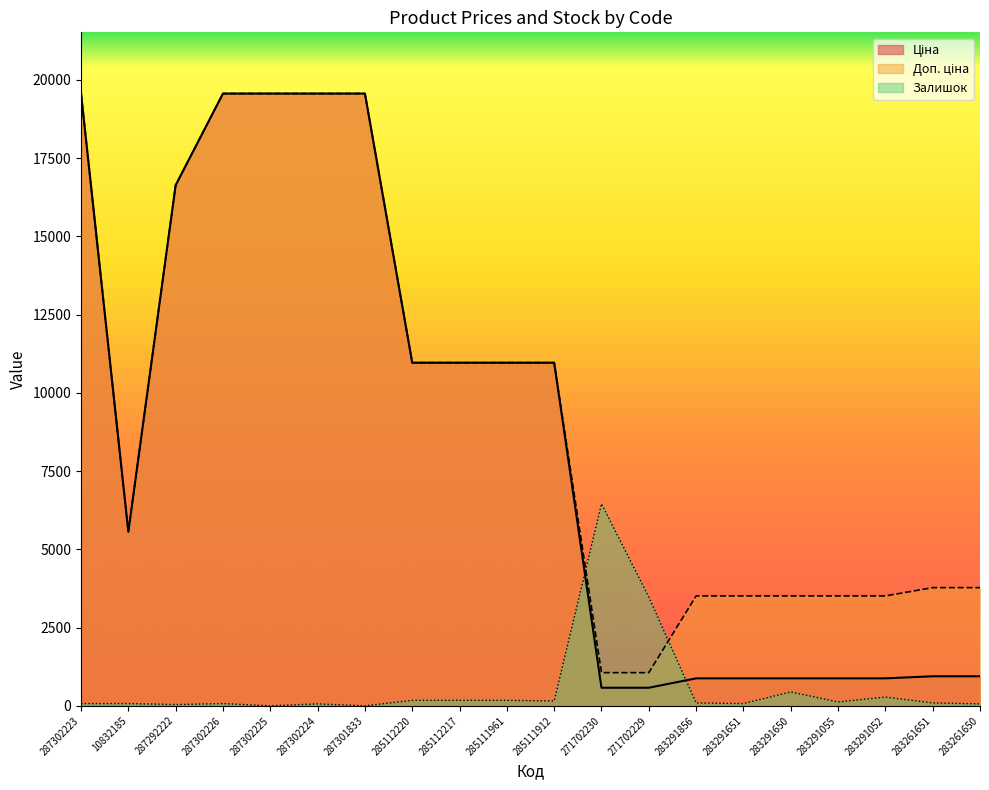

Count the number of categories in the chart.

20